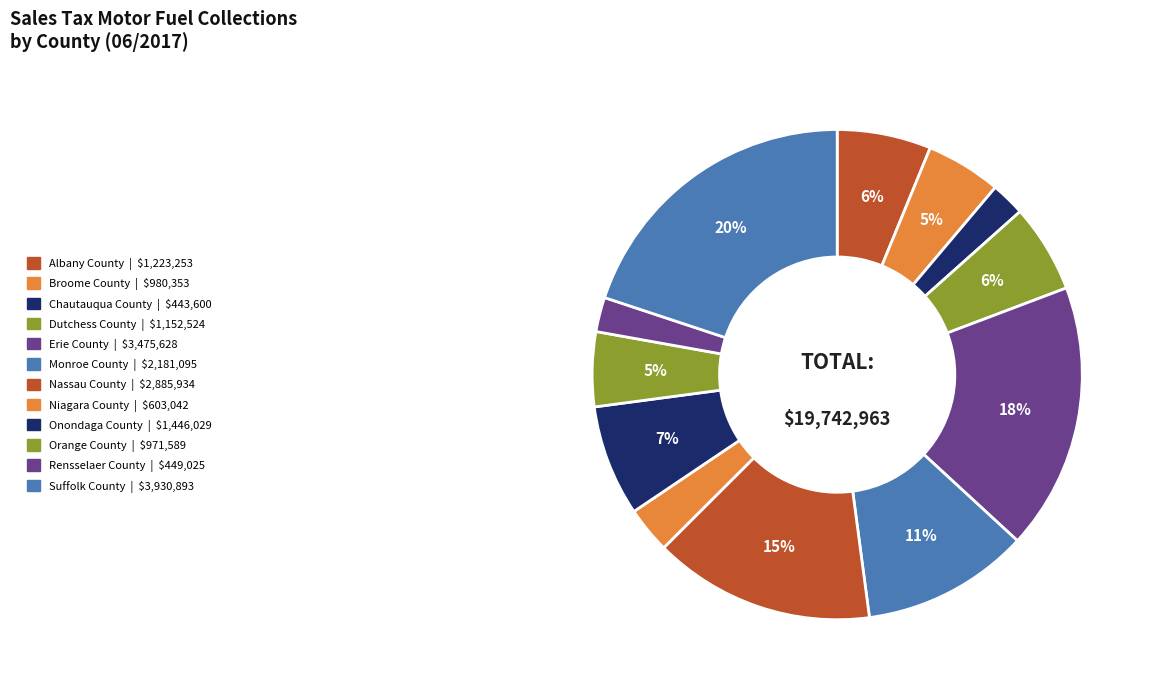

Count the number of slices in the pie.

12